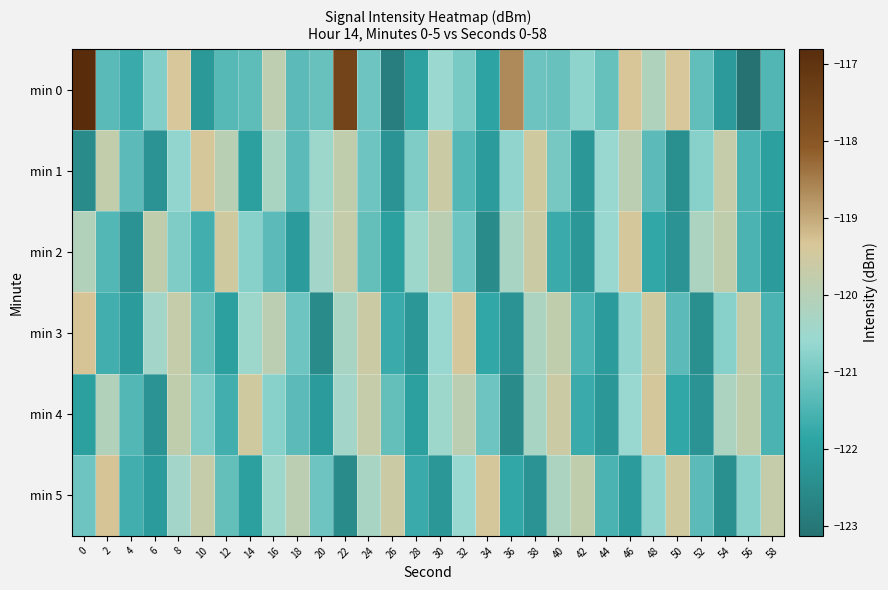

What is the spread (max minus min) of values at 56?

3.4